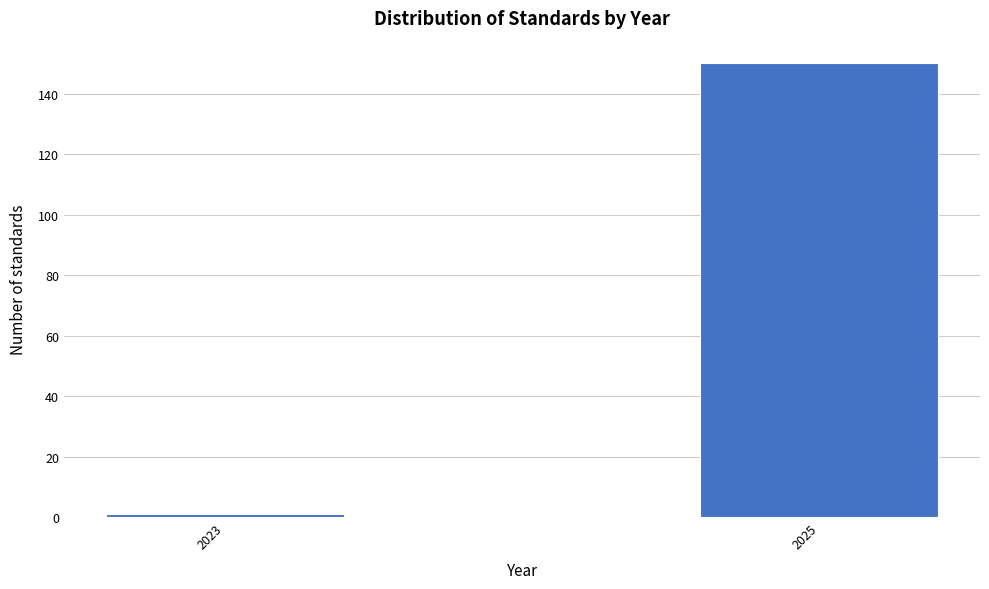

Reading left to right, transcribe all the data shown in this chart.

1	150